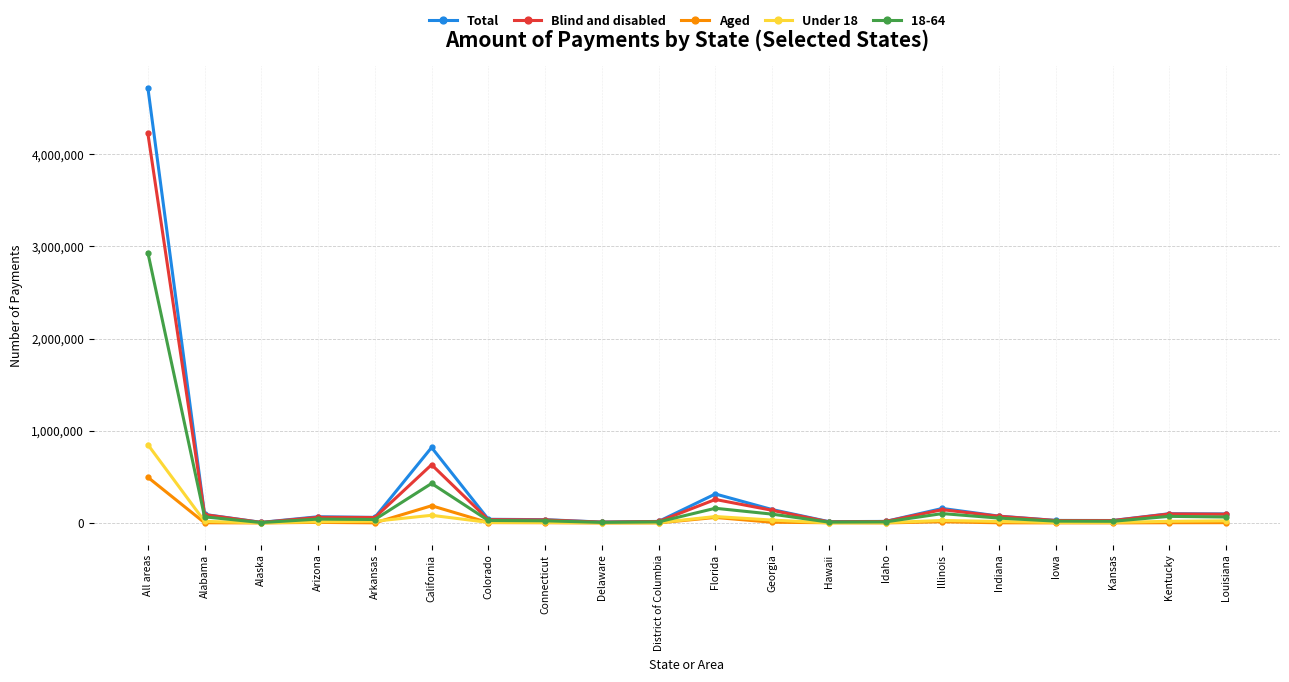

How many lines are shown in the chart?

5